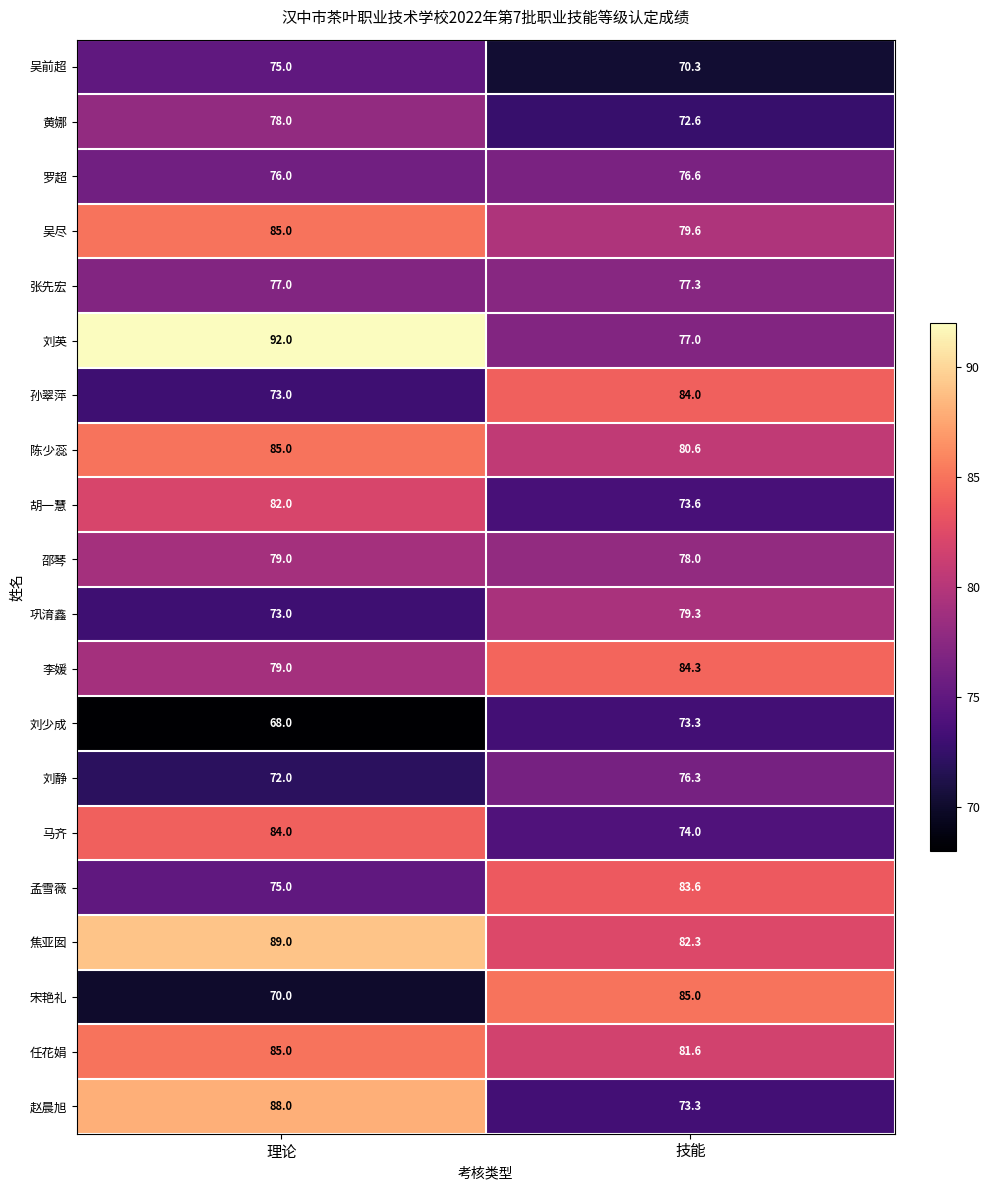

Which category has the highest value across all series?

理论